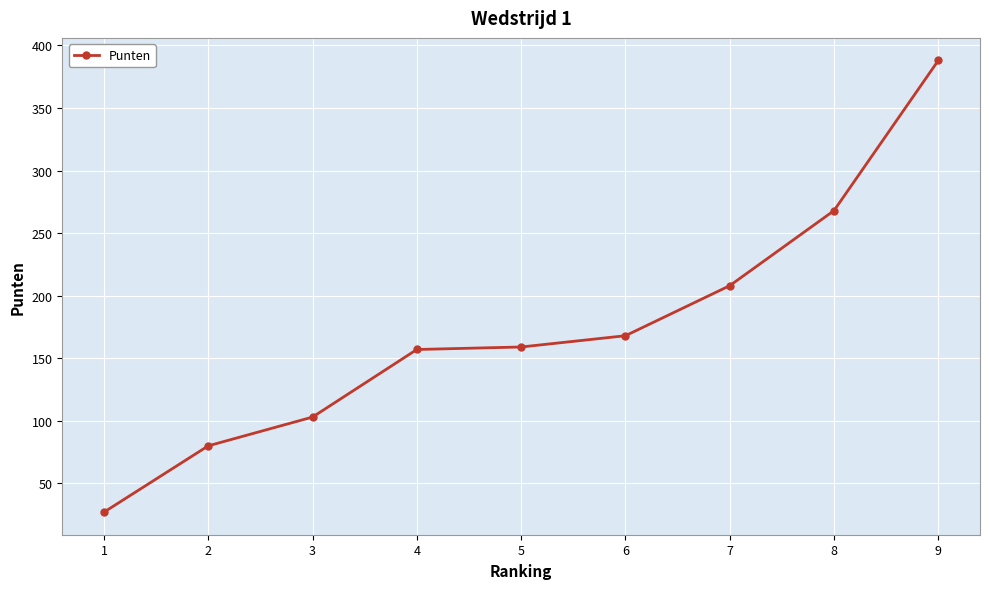

How many lines are shown in the chart?

1